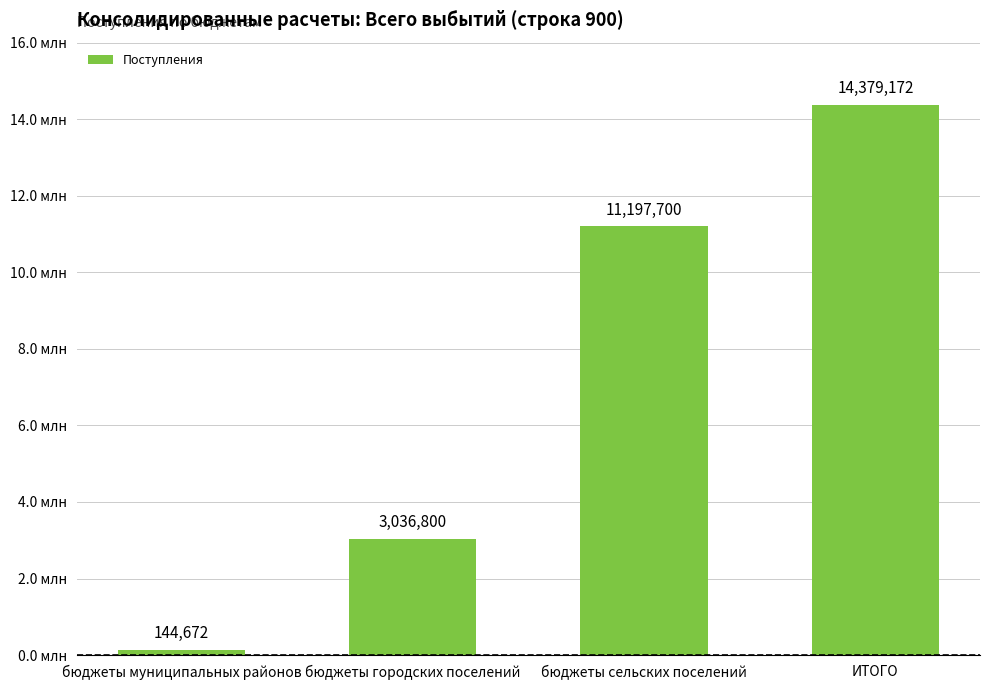

Approximately how many times larger is the value at ИТОГО compared to бюджеты городских поселений?

4.7